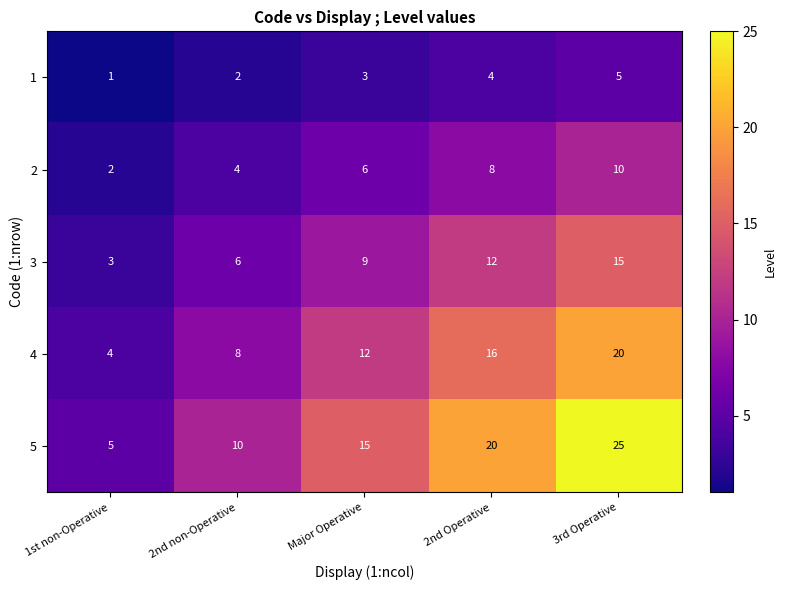

At which category does the chart reach its minimum across all series?

1st non-Operative